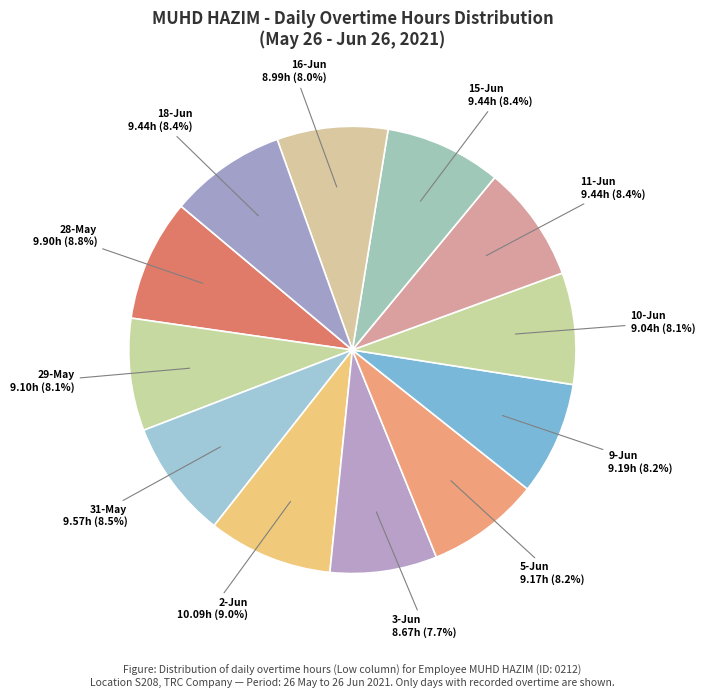

Which category has the biggest portion of the pie?

2-Jun